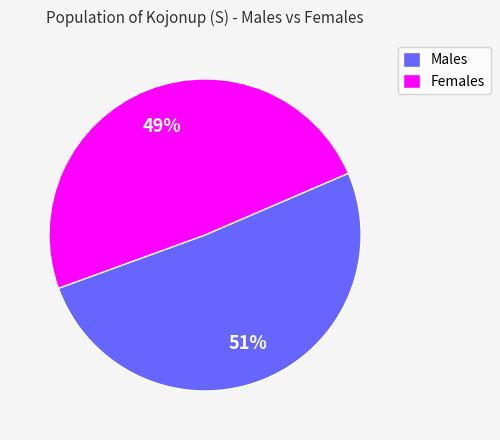

To the nearest percent, what is the average slice percentage?

50%